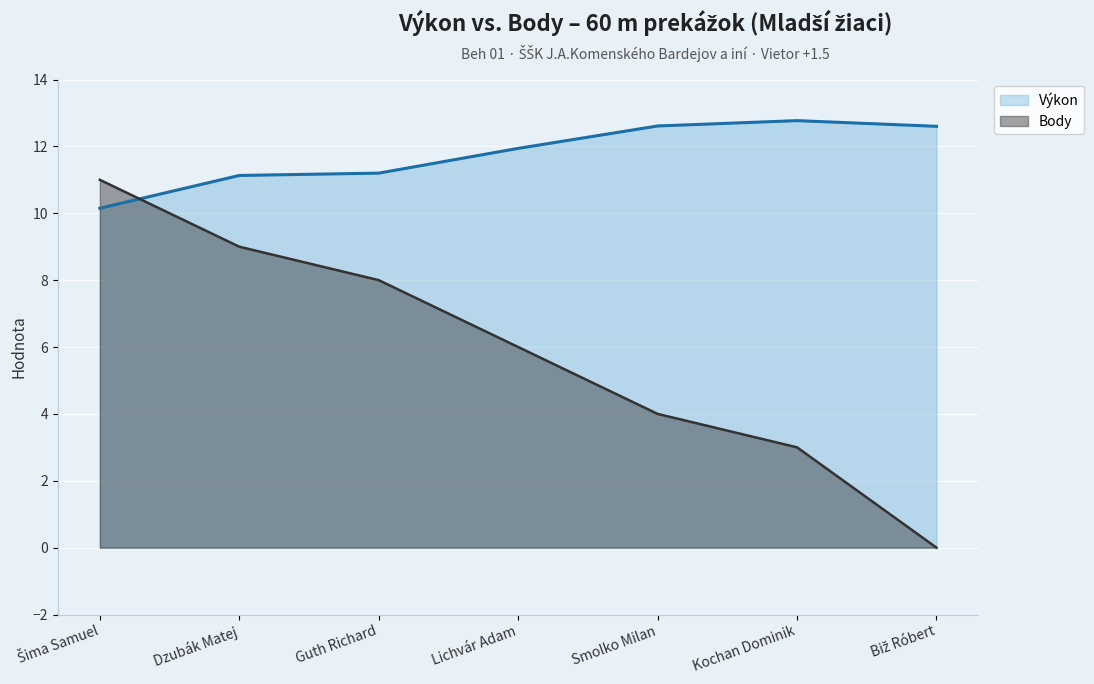

How many categories are shown in the chart?

7